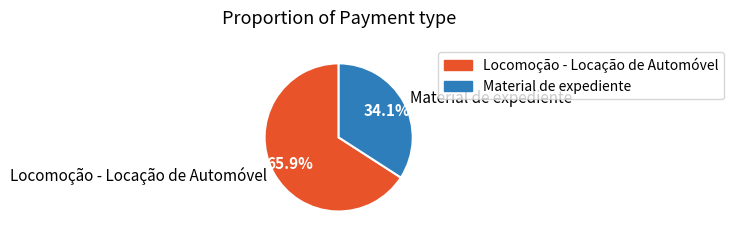

Rank the categories by value from lowest to highest.

Material de expediente, Locomoção - Locação de Automóvel